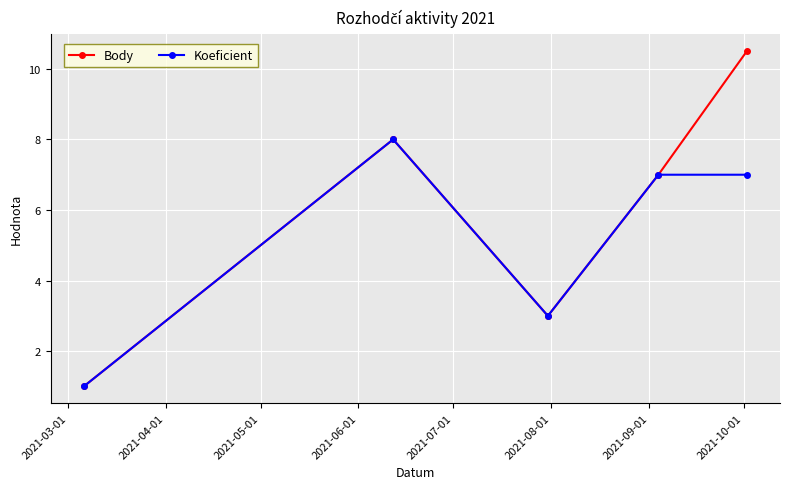

How many interior local valleys does the Body series have?

1